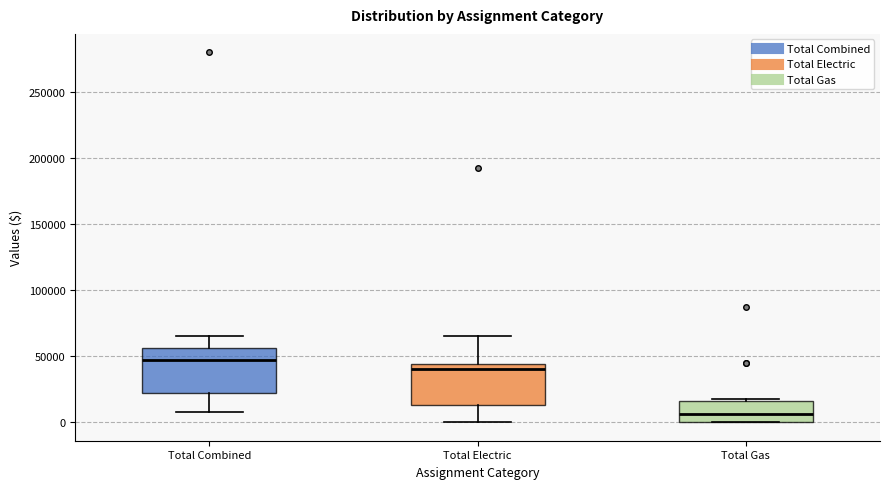

Reading left to right, transcribe this box plot: for each box, give where its median line is, the range the box spans, and where its two whiskers end, as read against the y-axis. The values are not printed on the chart, so give them approximately, as read against the axis.

Total Combined: median 50000, box 25000 to 55000, whiskers 10000 to 65000
Total Electric: median 40000, box 15000 to 45000, whiskers 0 to 65000
Total Gas: median 5000, box 0 to 15000, whiskers 0 to 20000